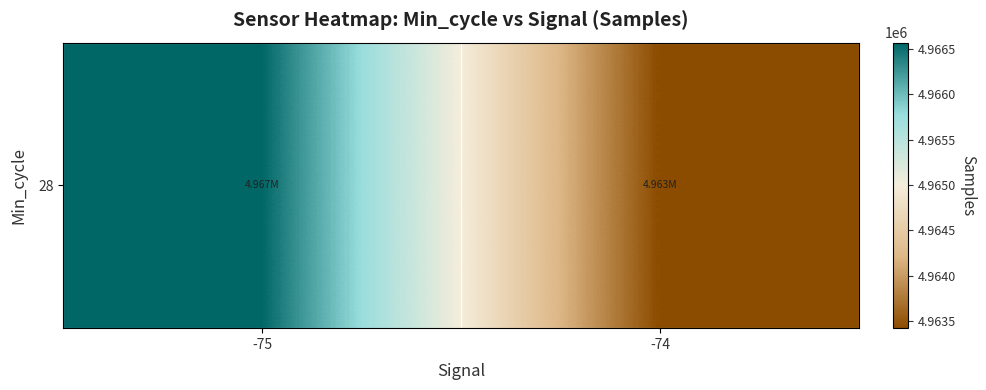

What is the difference between the maximum and minimum values?

3149.4